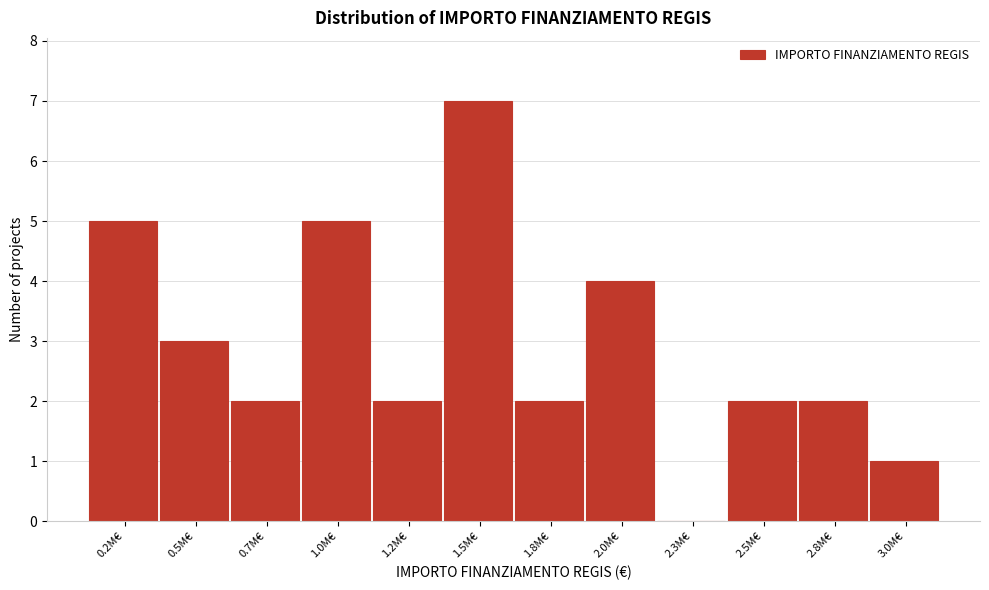

Reading right to left, list all the values displayed in this chart.

3.0M€=1	2.8M€=2	2.5M€=2	2.3M€=0	2.0M€=4	1.8M€=2	1.5M€=7	1.2M€=2	1.0M€=5	0.7M€=2	0.5M€=3	0.2M€=5